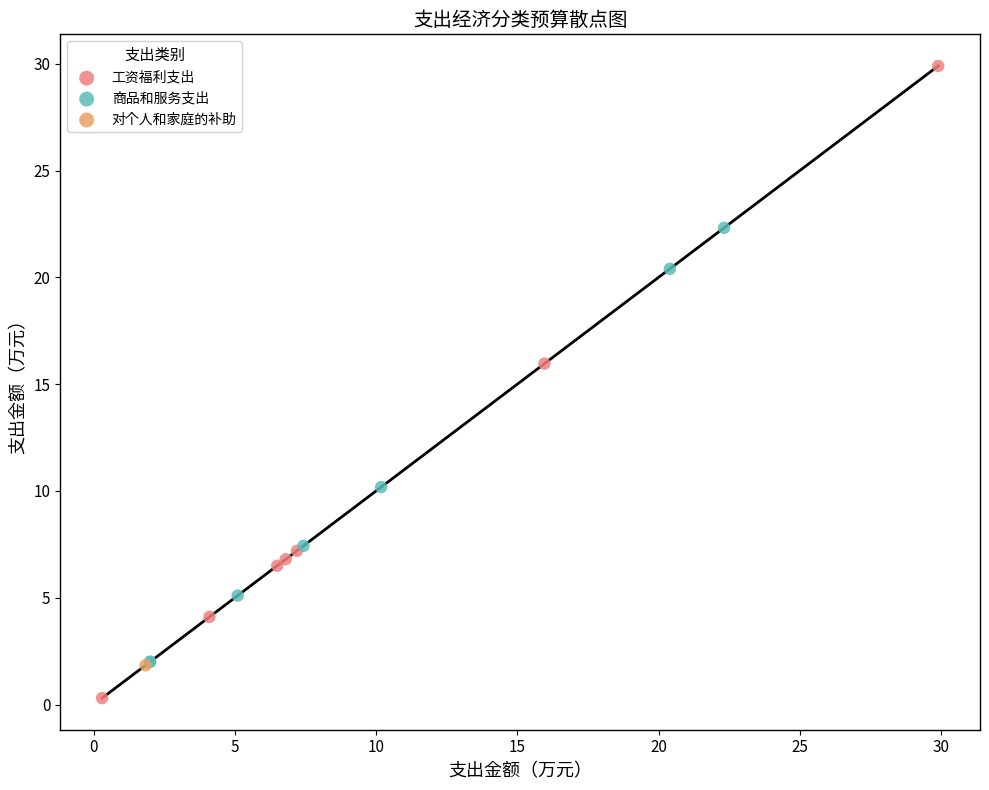

Which series reaches the maximum Y coordinate?

工资福利支出